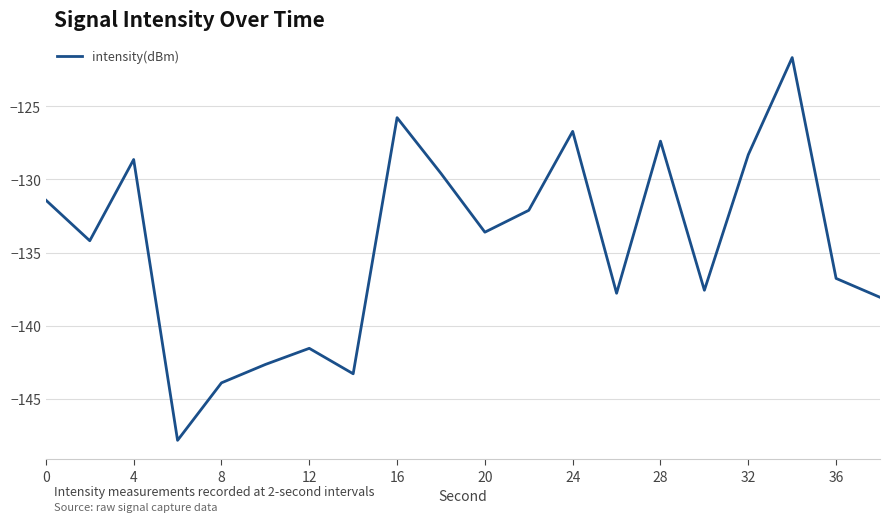

How many categories are shown in the chart?

20